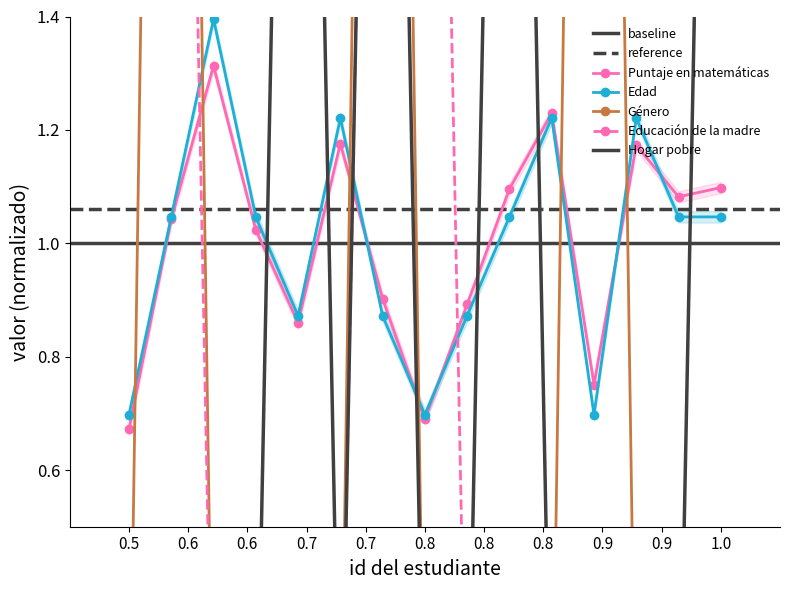

What is the lowest value of the Edad series?

0.7